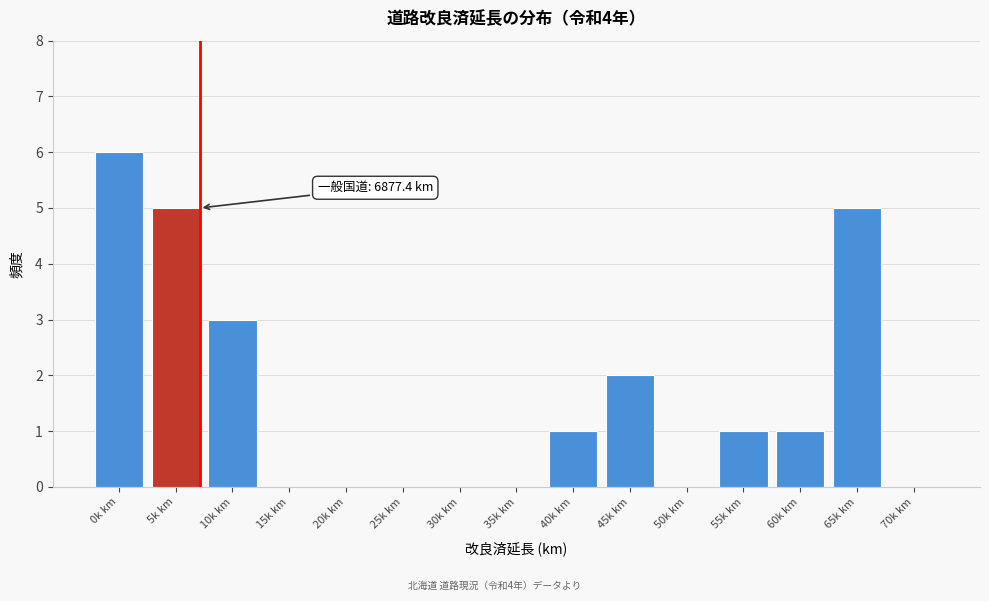

Reading right to left, extract all data points from this chart.

70k km=0	65k km=5	60k km=1	55k km=1	50k km=0	45k km=2	40k km=1	35k km=0	30k km=0	25k km=0	20k km=0	15k km=0	10k km=3	5k km=5	0k km=6